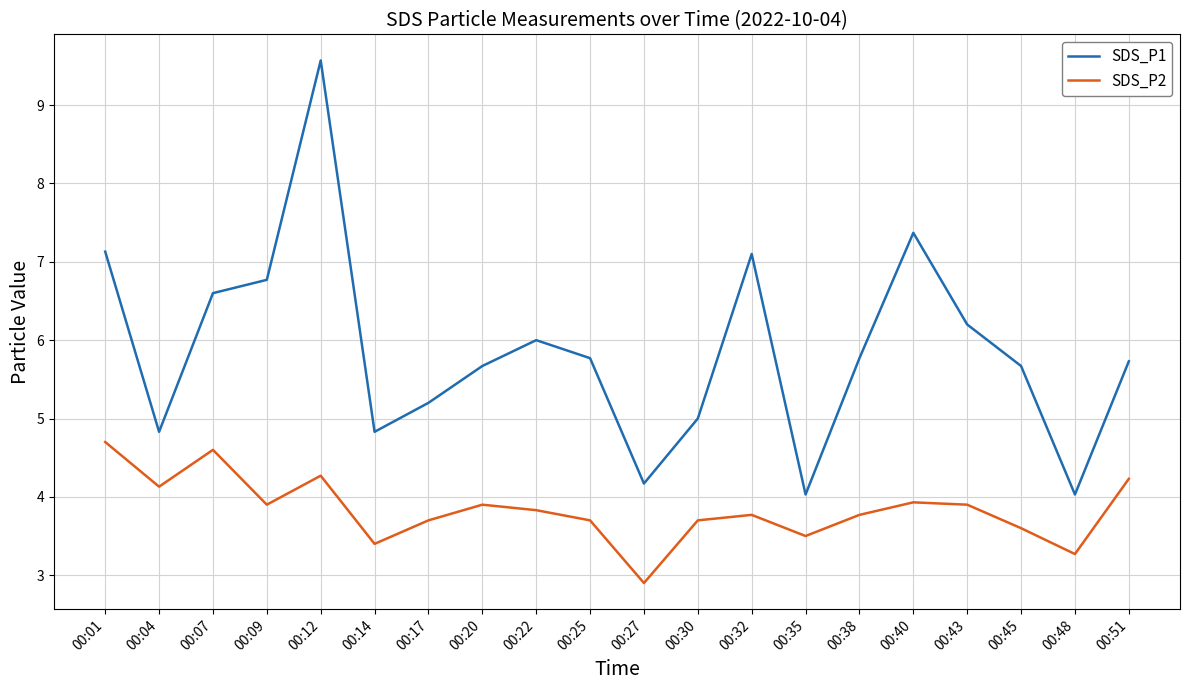

True or false: SDS_P1 has a value of 9.6 at 00:12.

True